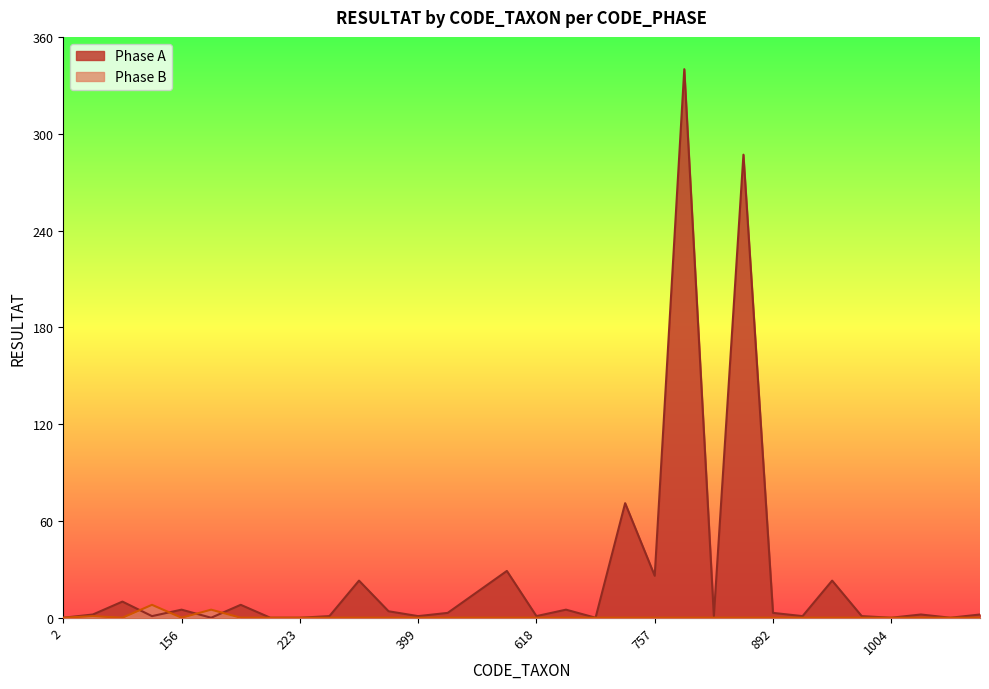

How many distinct data groups are displayed?

2